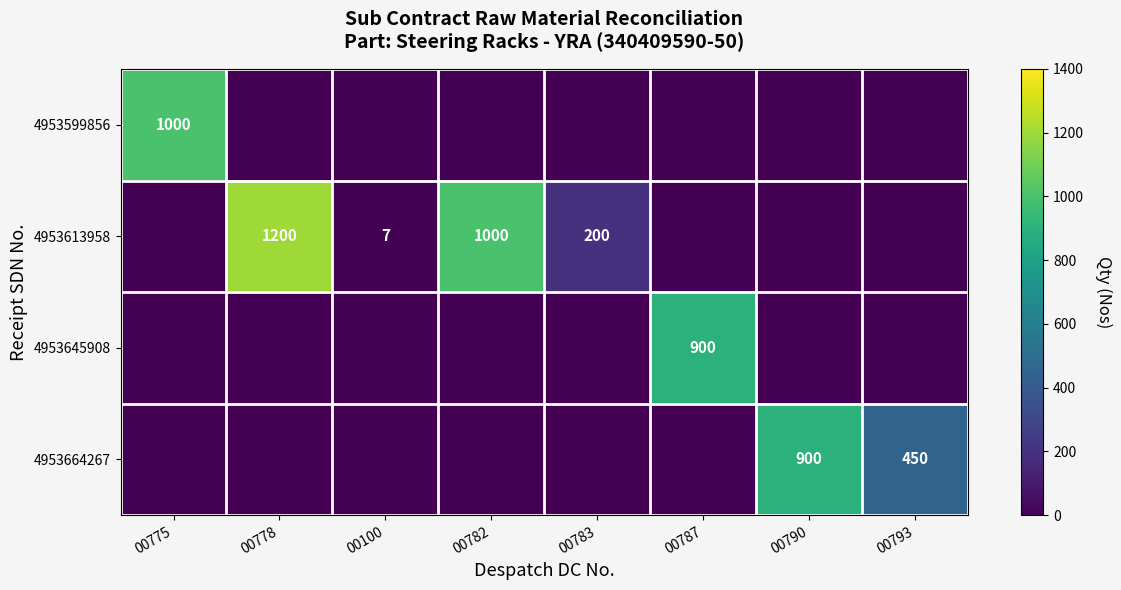

What is the difference between the 4953613958 values at 00100 and 00782?

993